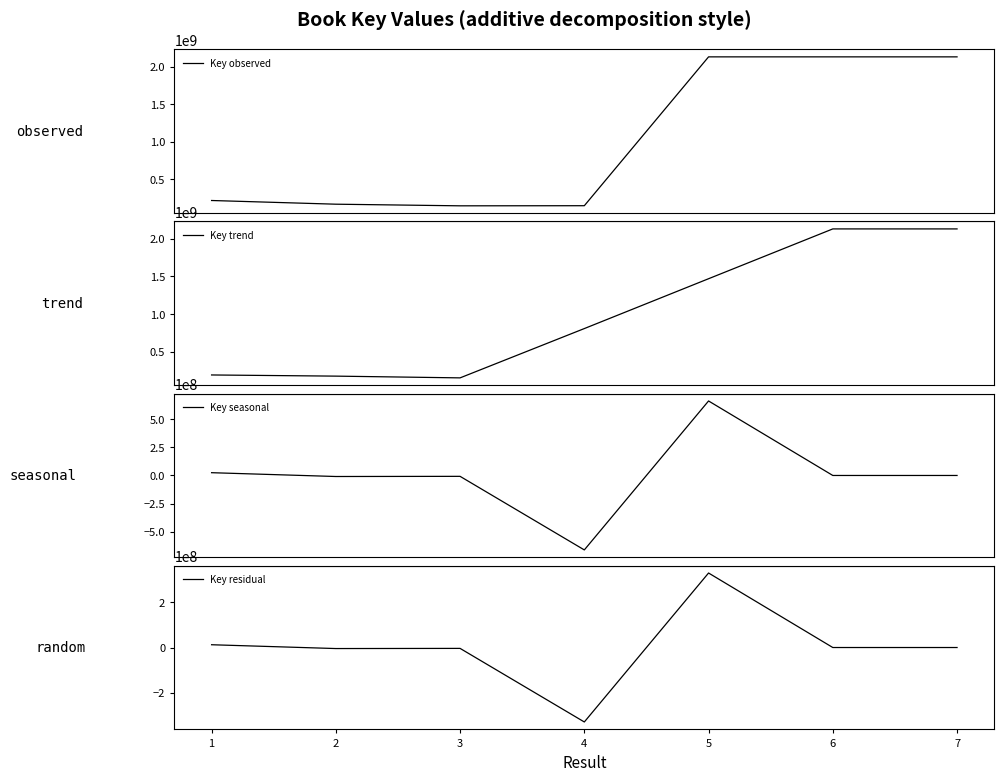

Where is Key residual nearest to the value 125371?

7